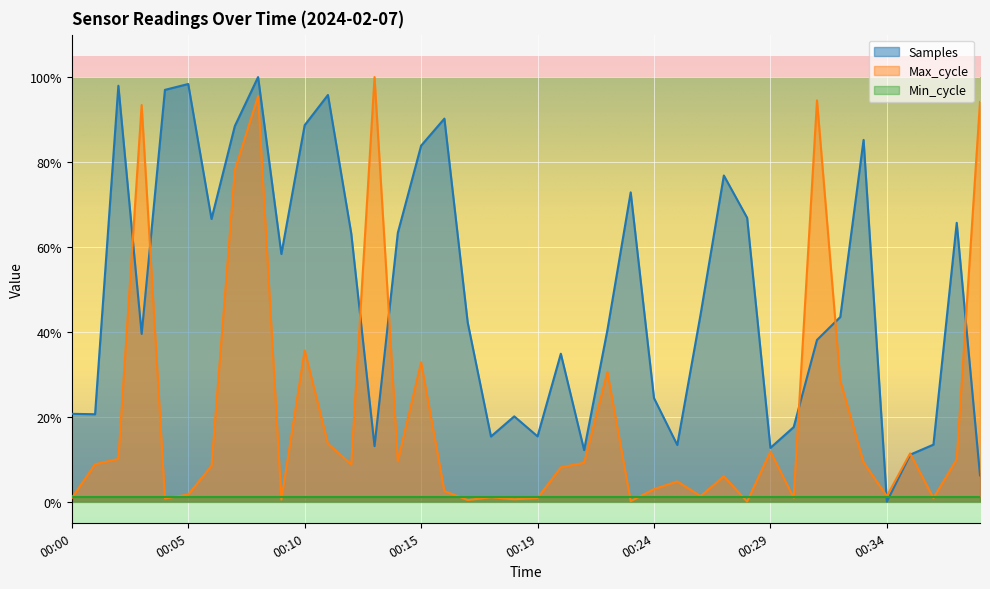

In Max_cycle, how many points are higher than both neighbors (excluding endpoints)?

12